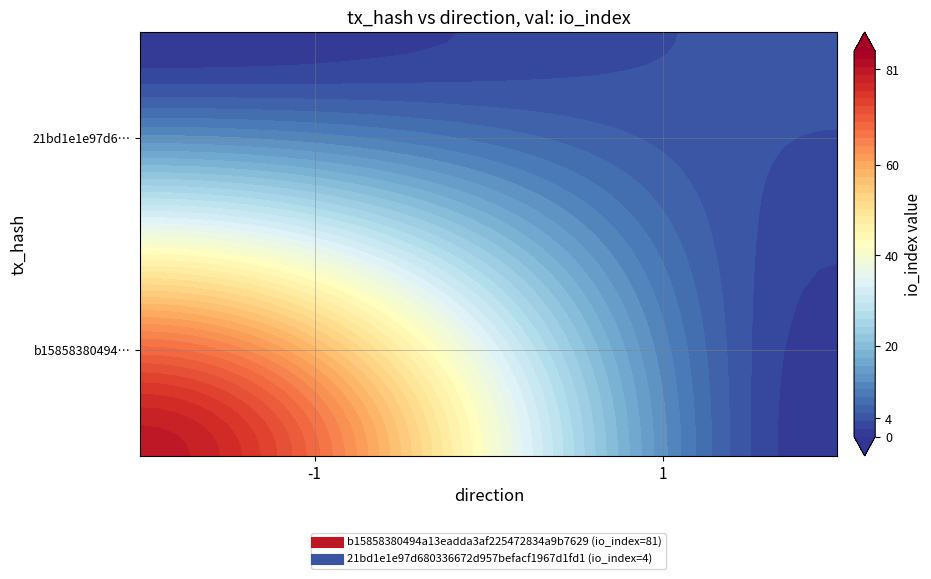

How many 21bd1e1e97d680336672d957befacf1967d1fd1 values are between 1 and 4?

2